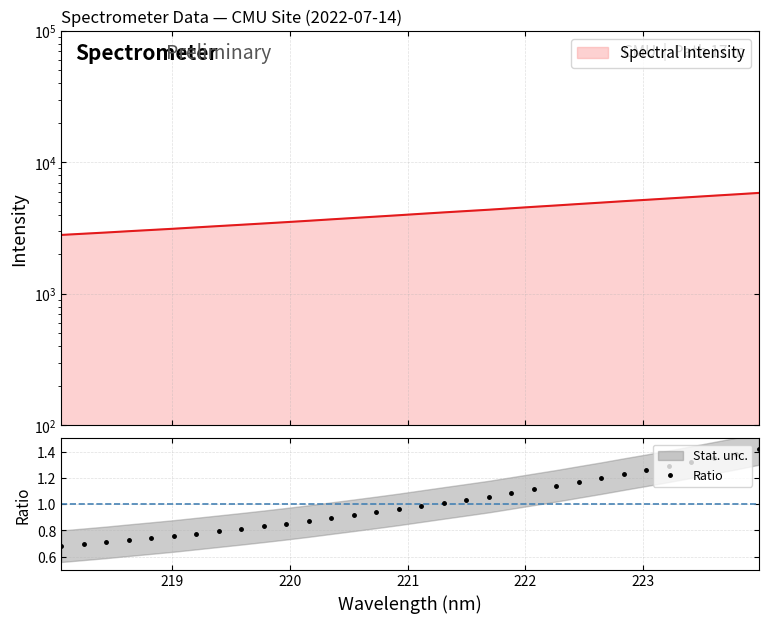

Reading left to right, list all the values displayed in this chart.

0.7	0.7	0.7	0.7	0.7	0.8	0.8	0.8	0.8	0.8	0.9	0.9	0.9	0.9	0.9	1.0	1.0	1.0	1.0	1.1	1.1	1.1	1.1	1.2	1.2	1.2	1.3	1.3	1.3	1.4	1.4	1.4